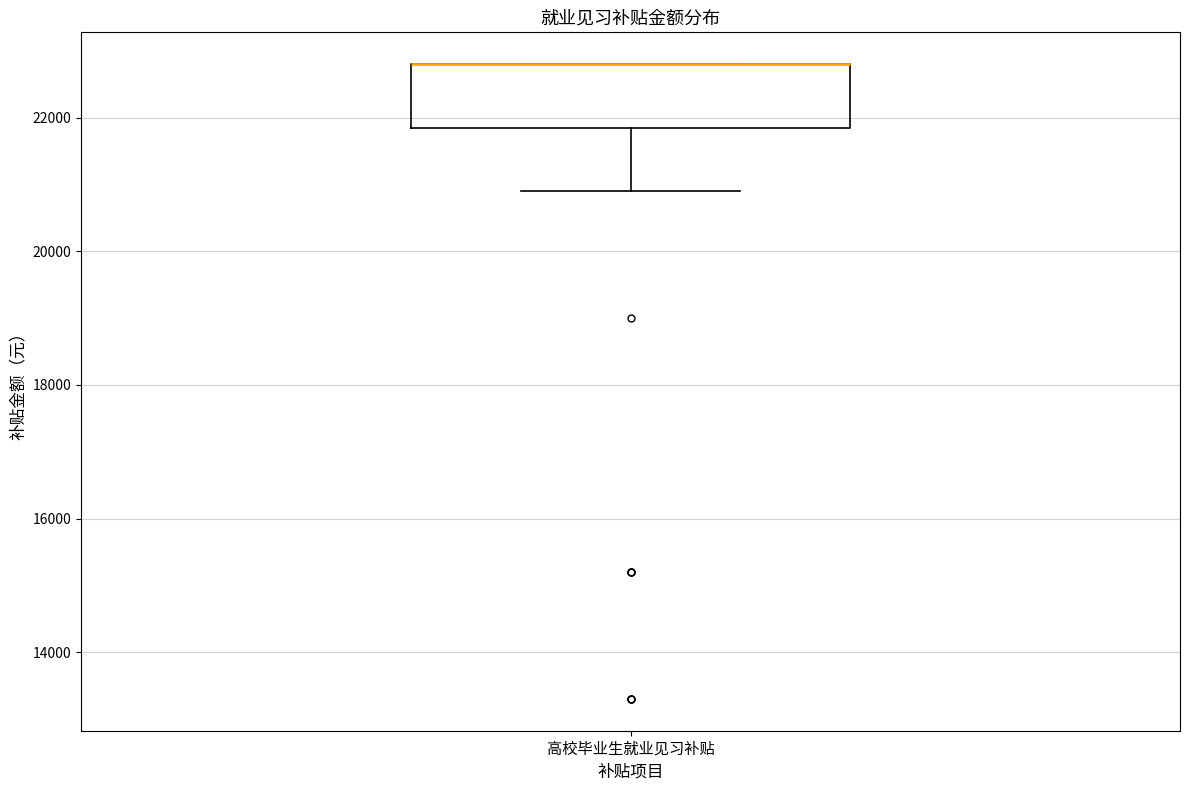

Transcribe this box plot: give where the median line is, the range the box spans, and where the two whiskers end, as read against the y-axis. The values are not printed on the chart, so give them approximately, as read against the axis.

median 22800 (drawn on the box's upper edge), box 21800 to 22800, whiskers 21000 to 22800